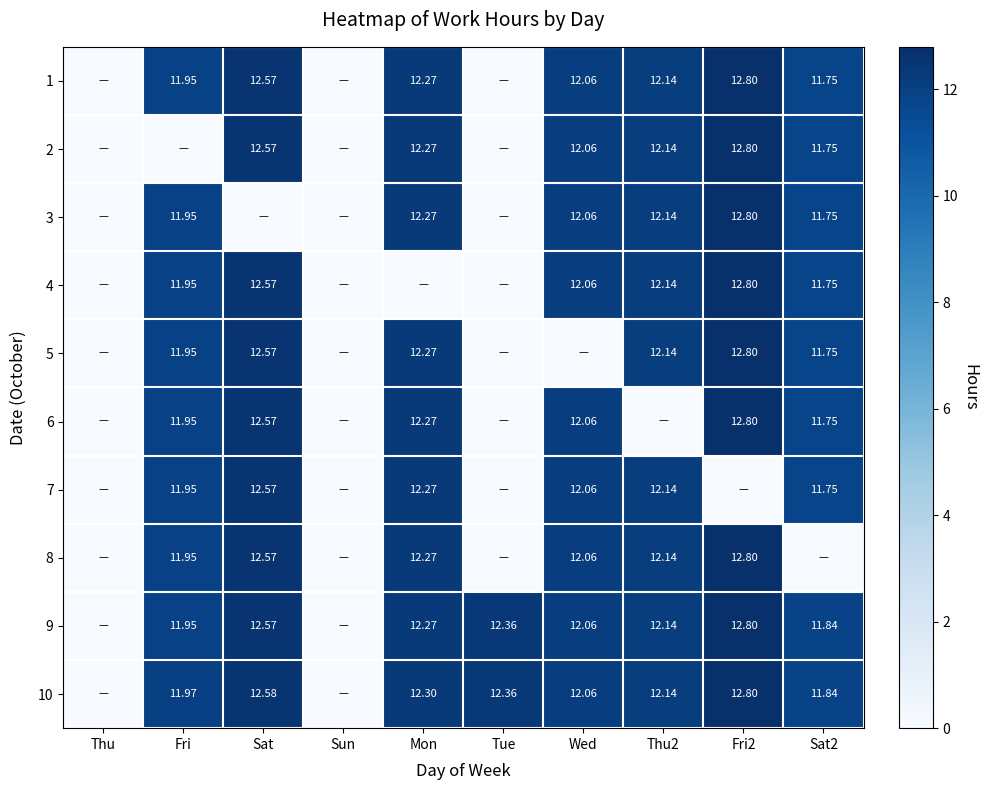

Rank the series at Fri2 from highest to lowest value.

1, 2, 3, 4, 5, 6, 8, 9, 10, 7